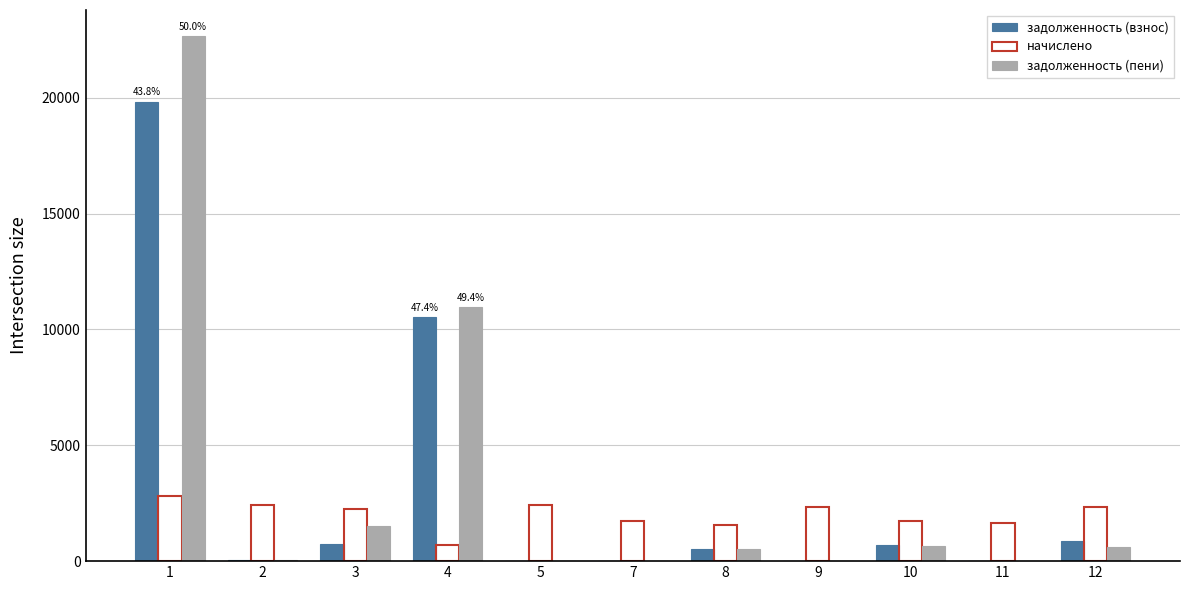

What is the maximum value shown in the chart?

22658.9